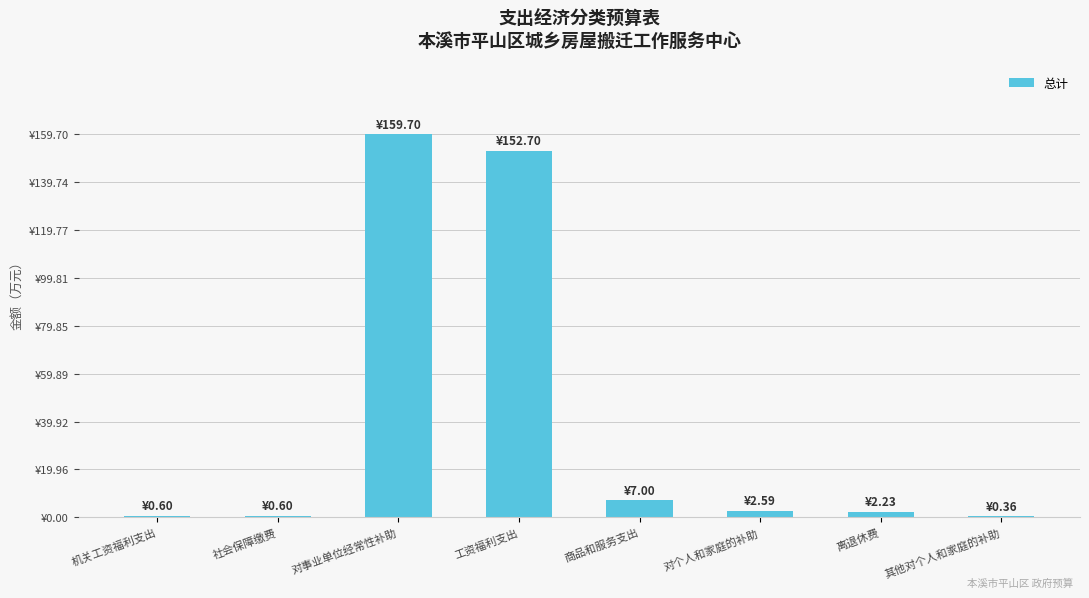

What is the label of the 3rd bar from the right?

对个人和家庭的补助